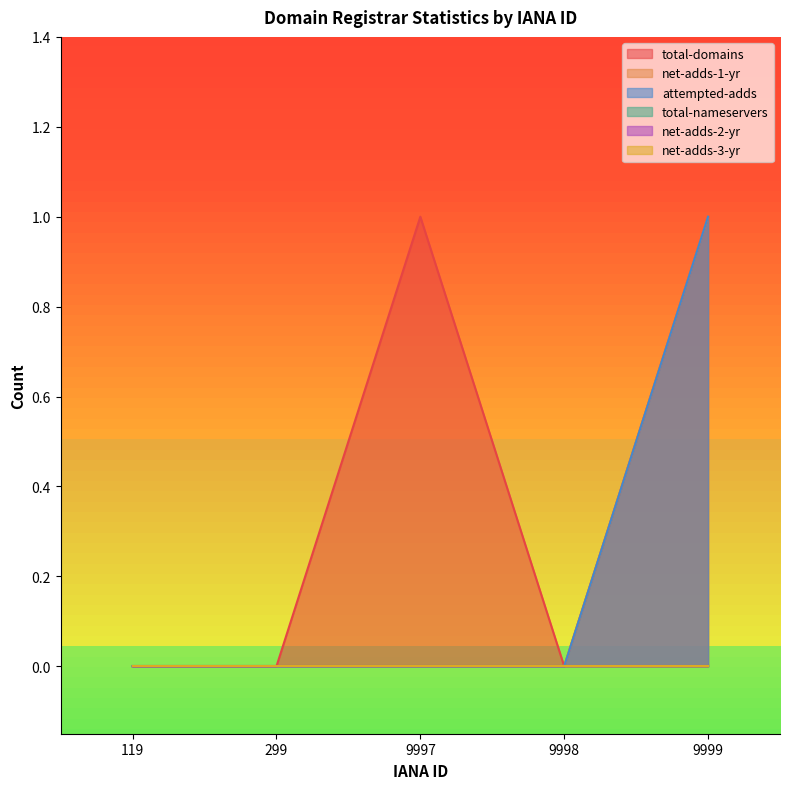

Which category has the lowest value in the total-domains series?

119